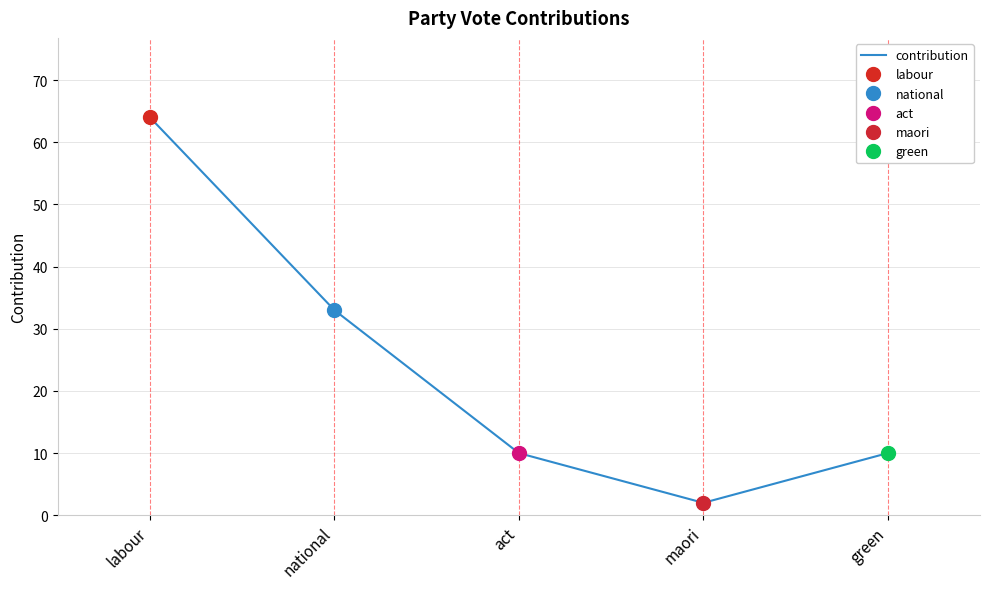

Read the value at national.

33